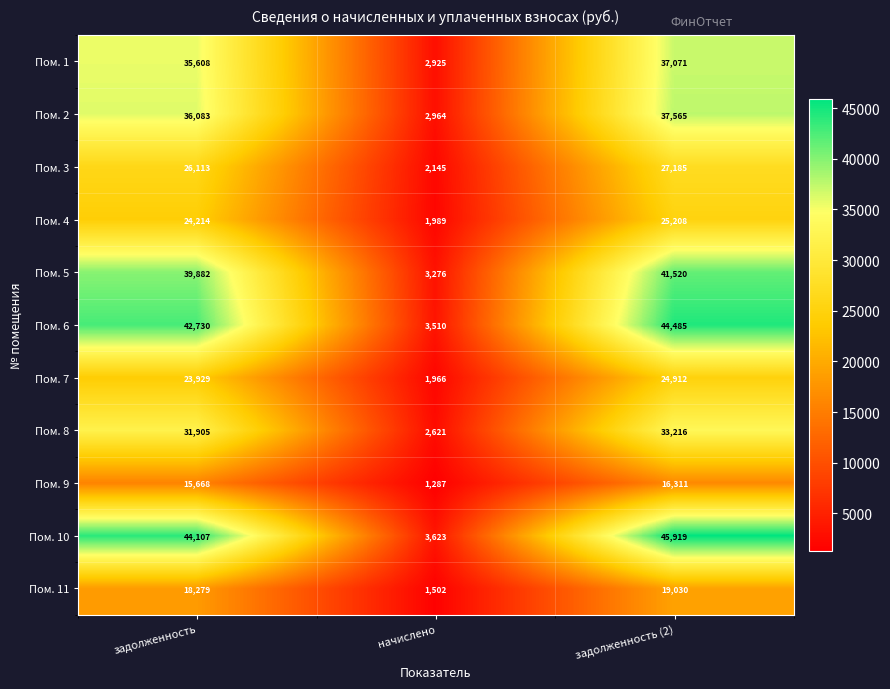

At which label does Пом. 2 reach its peak?

задолженность (2)